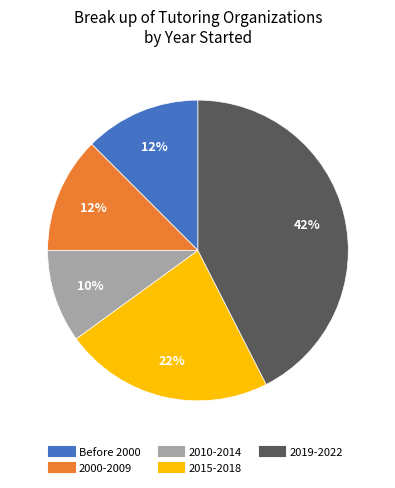

Which has a higher value, 2015-2018 or 2019-2022?

2019-2022